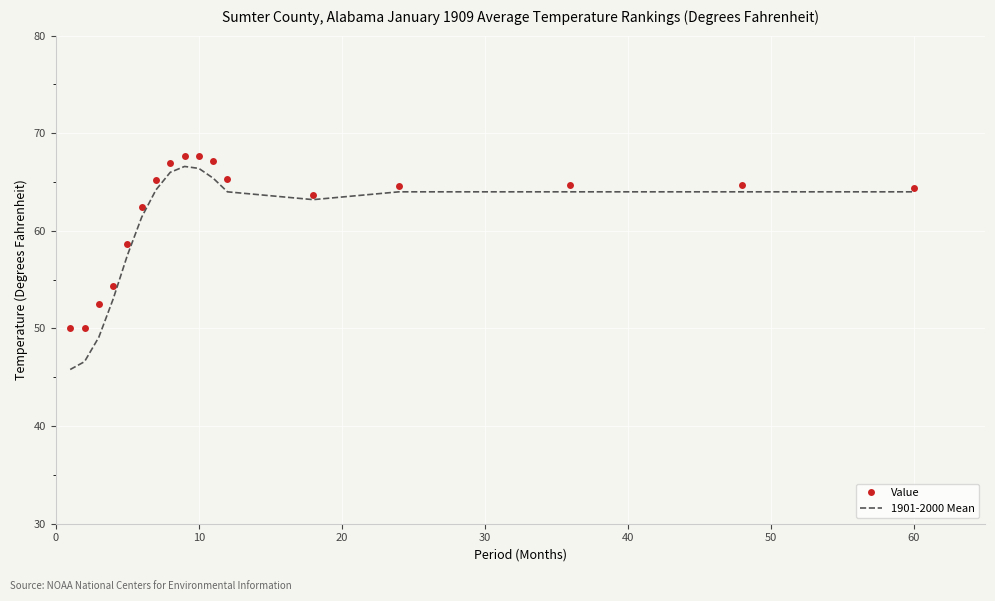

What is the highest value of the 1901-2000 Mean series?

66.6